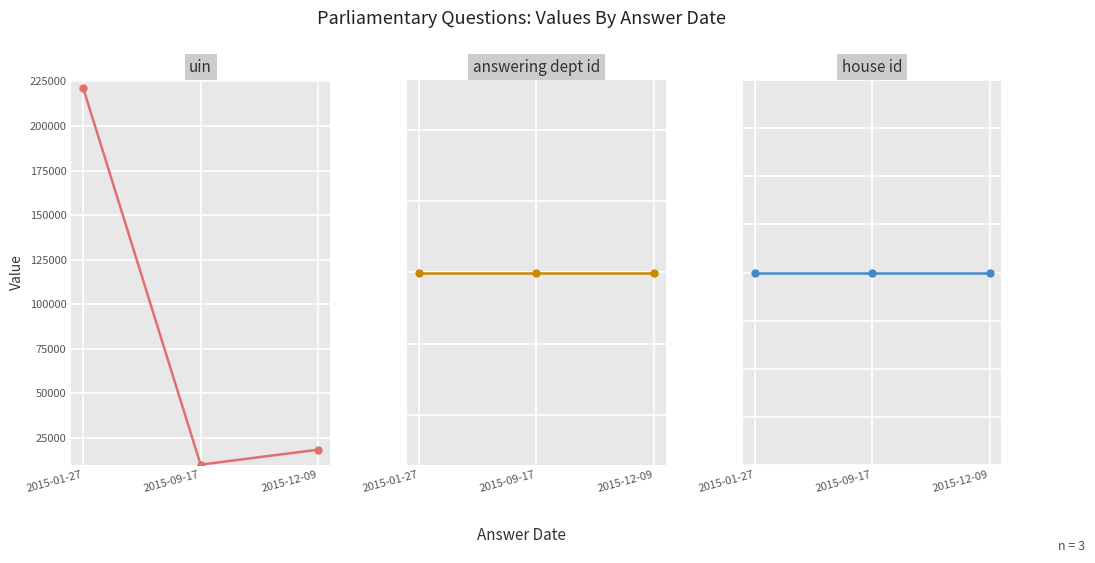

What are all the series names shown in the legend?

uin, answering dept id, house id